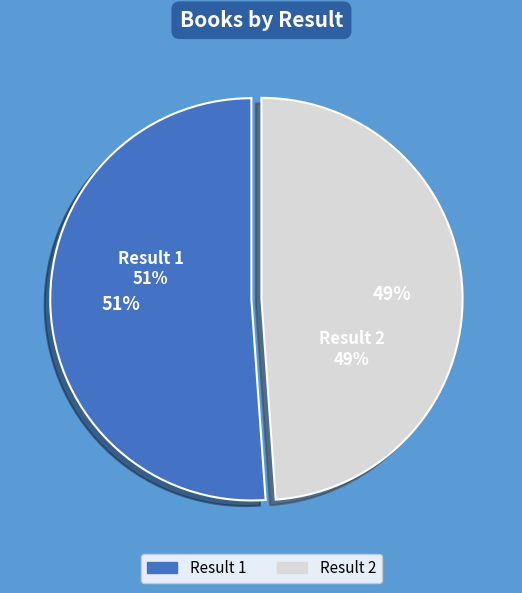

Combined, do Result 1 and Result 2 account for over 50%?

Yes